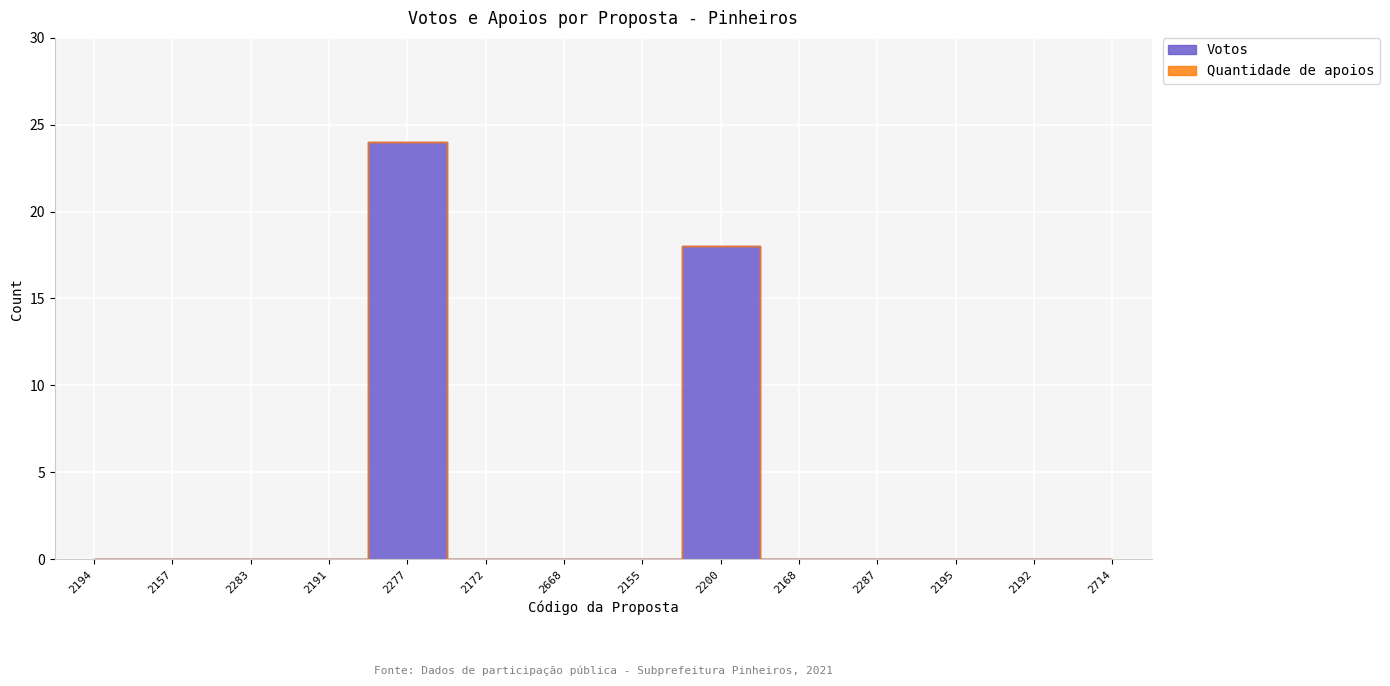

What is the difference between the second highest and minimum values?

18